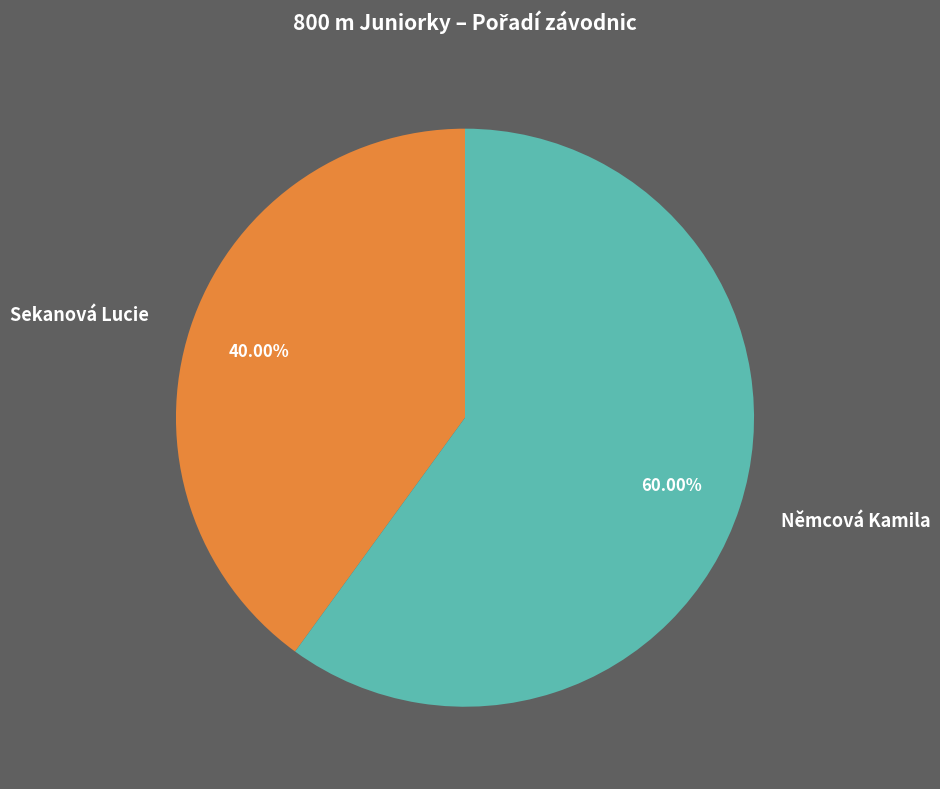

To the nearest percent, what percentage of the pie is Sekanová Lucie?

40%